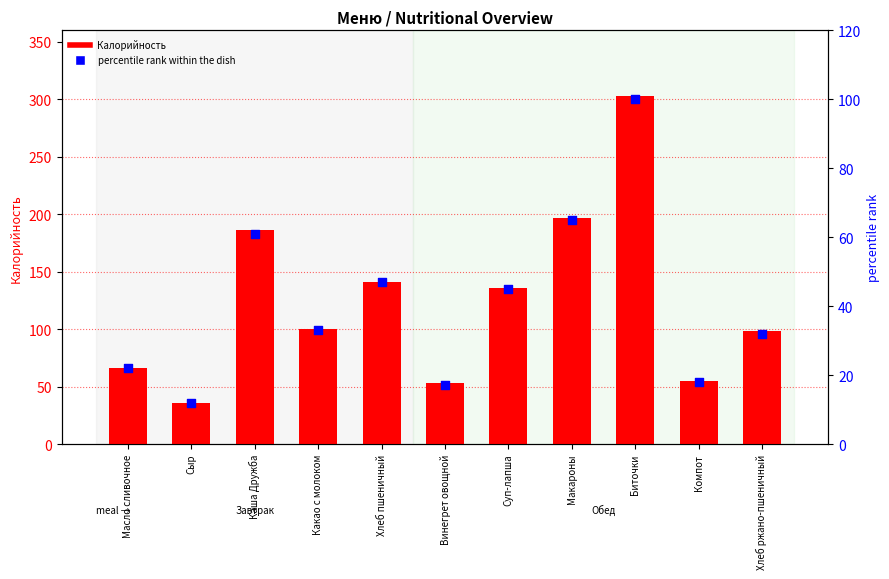

What are all the series names shown in the legend?

Калорийность, percentile rank within the dish